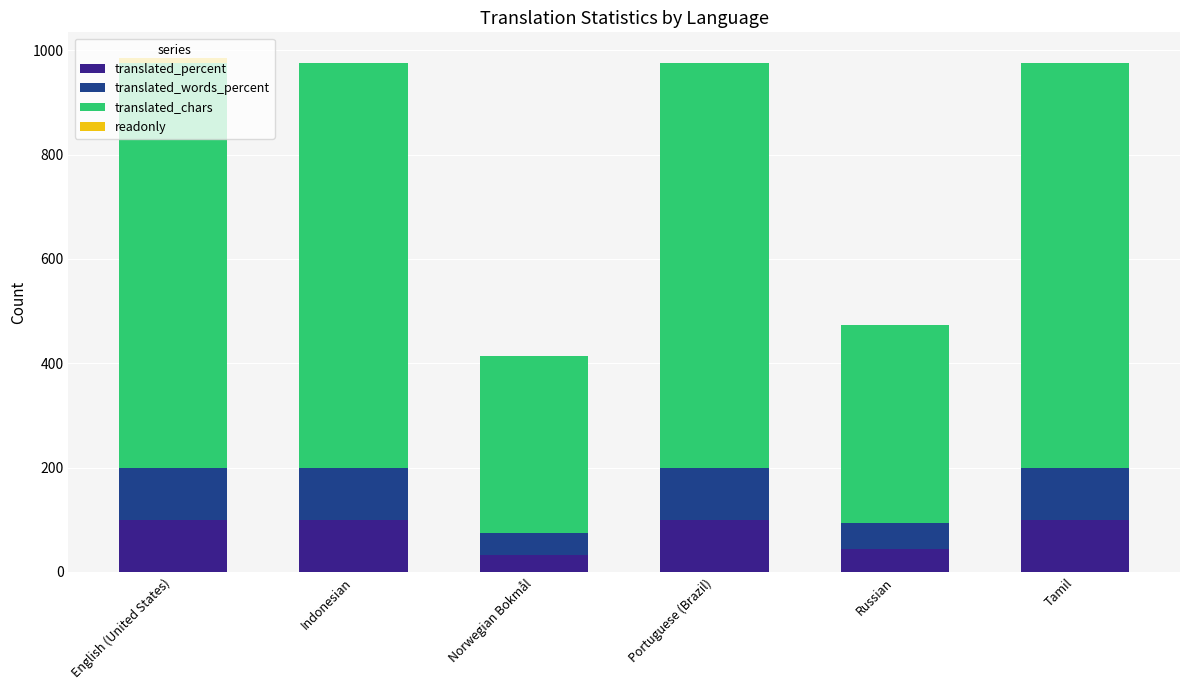

What is the total value across all series at Russian?

473.2